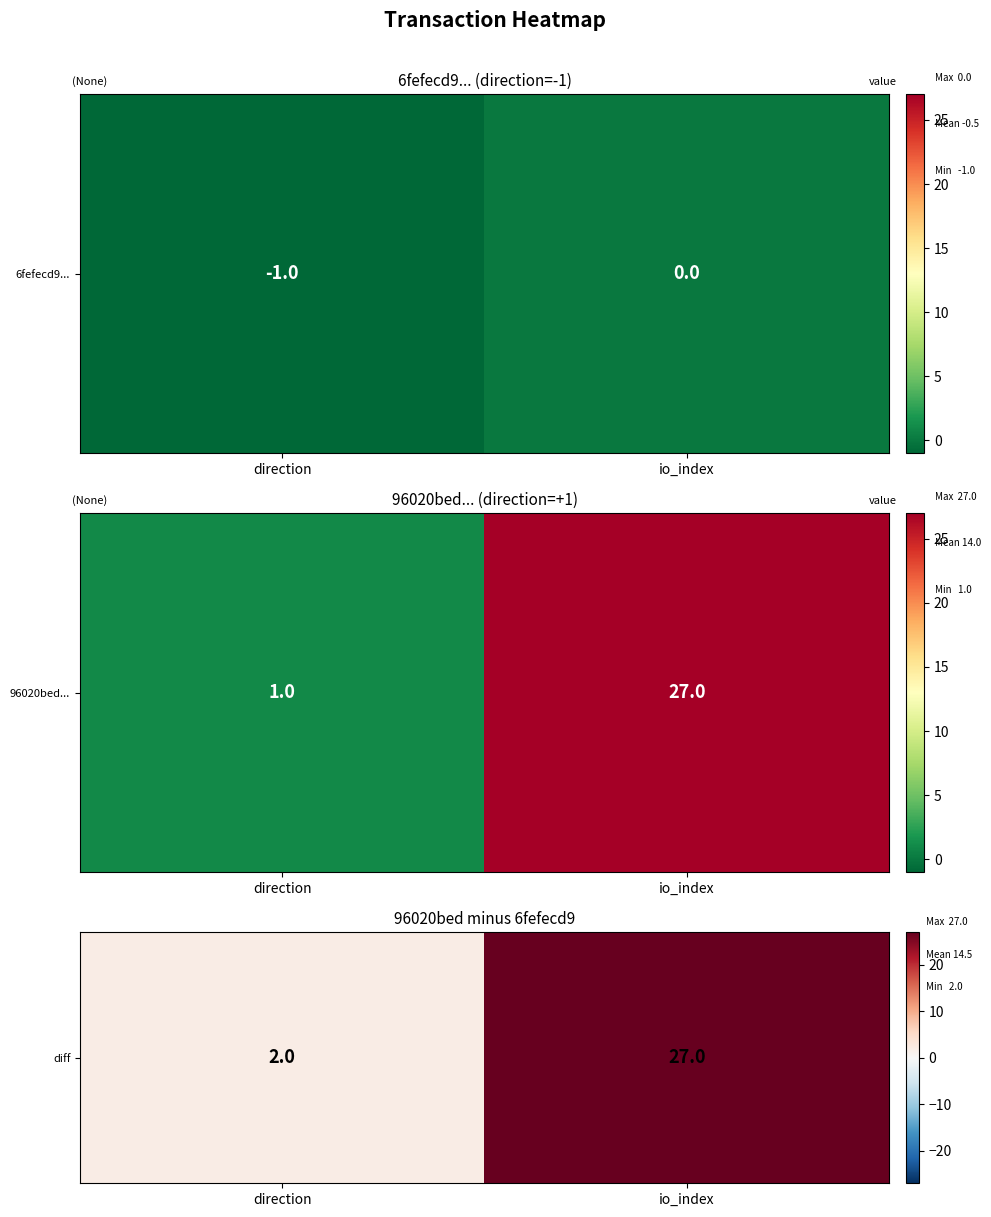

What is the sum of the values at direction and io_index?

29